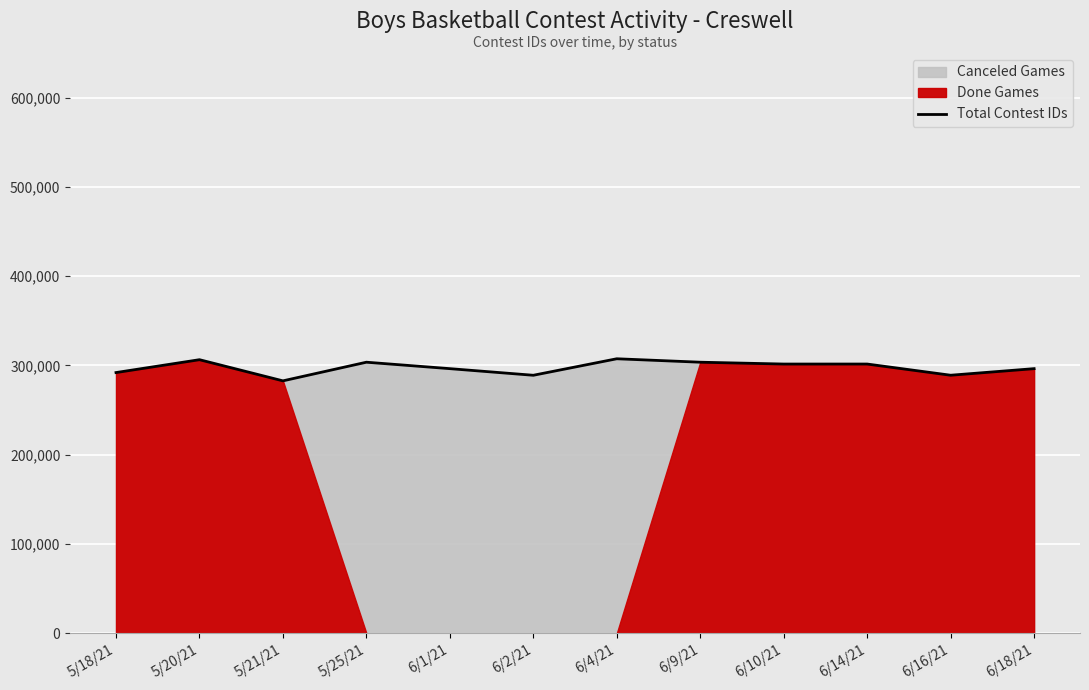

Reading right to left, extract all data points from this chart.

296423	289050	301591	301584	303639	307497	289007	296417	303638	282758	306451	292041